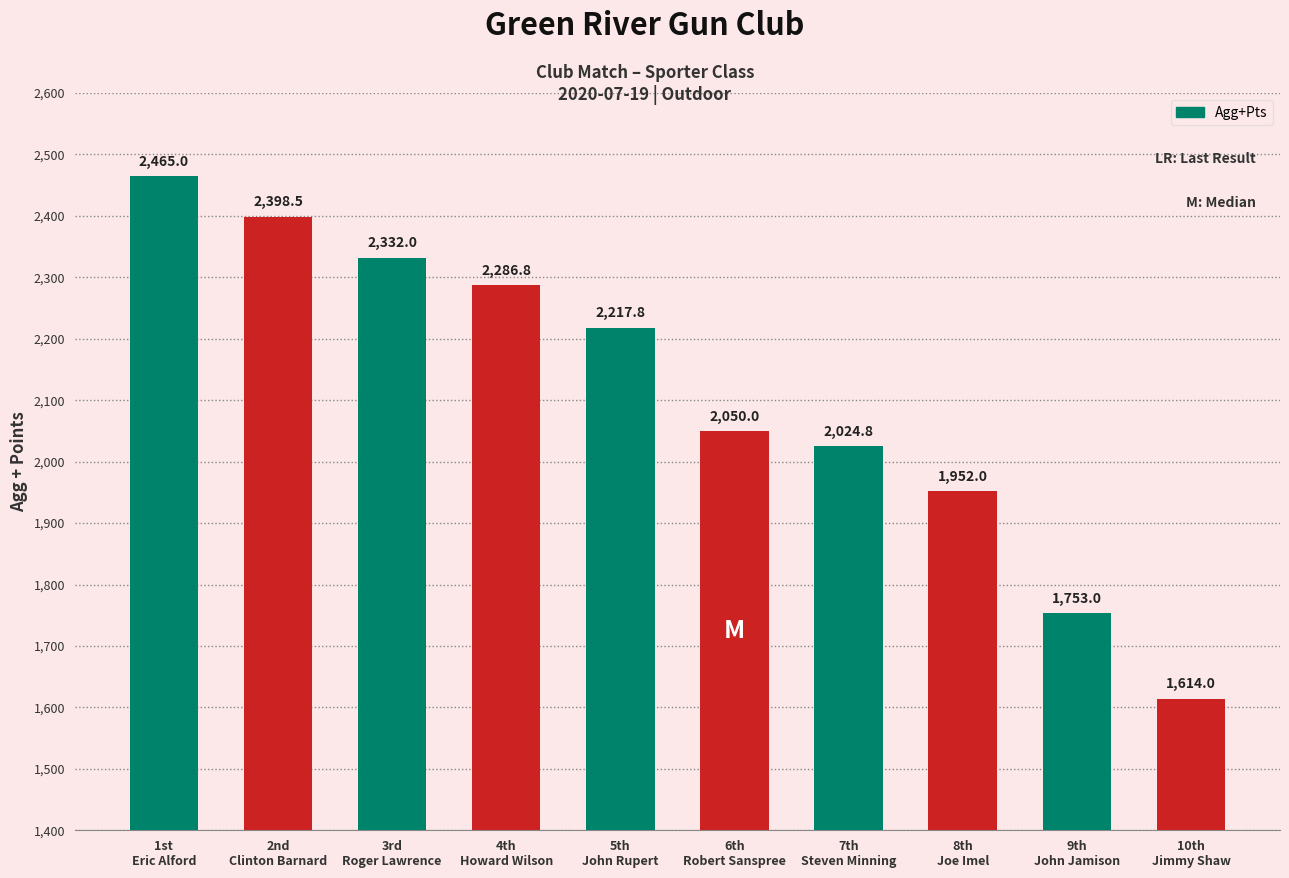

Reading left to right, extract all data points from this chart.

1st
Eric Alford=2465.0	2nd
Clinton Barnard=2398.5	3rd
Roger Lawrence=2332.0	4th
Howard Wilson=2286.8	5th
John Rupert=2217.8	6th
Robert Sanspree=2050.0	7th
Steven Minning=2024.8	8th
Joe Imel=1952.0	9th
John Jamison=1753.0	10th
Jimmy Shaw=1614.0